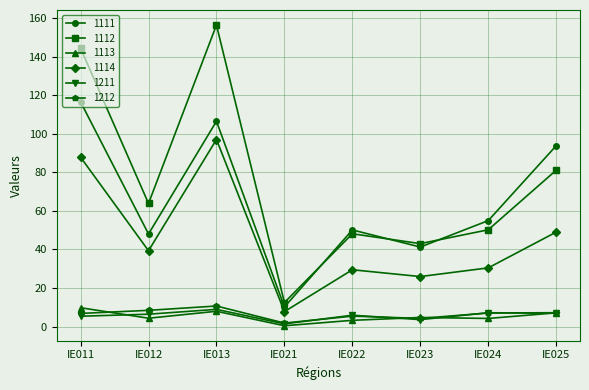

The value of 1111 at IE025 is 93.8. True or false?

True